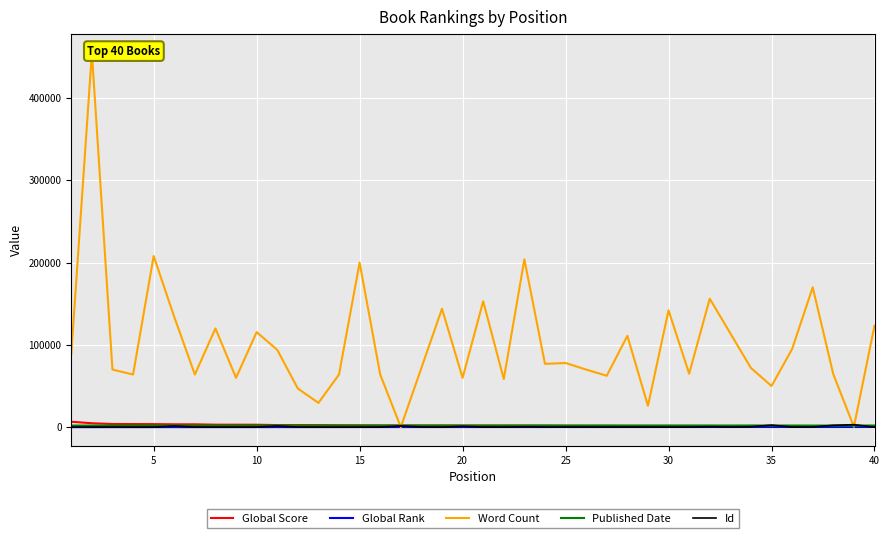

At which category does Id reach its first local valley?

5